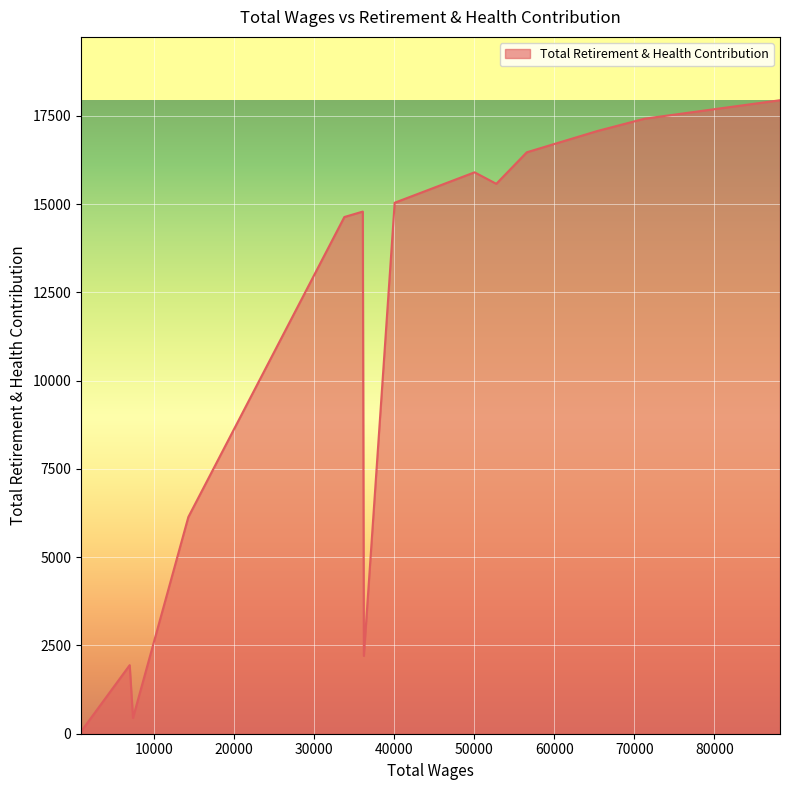

What is the minimum value shown in the chart?

61